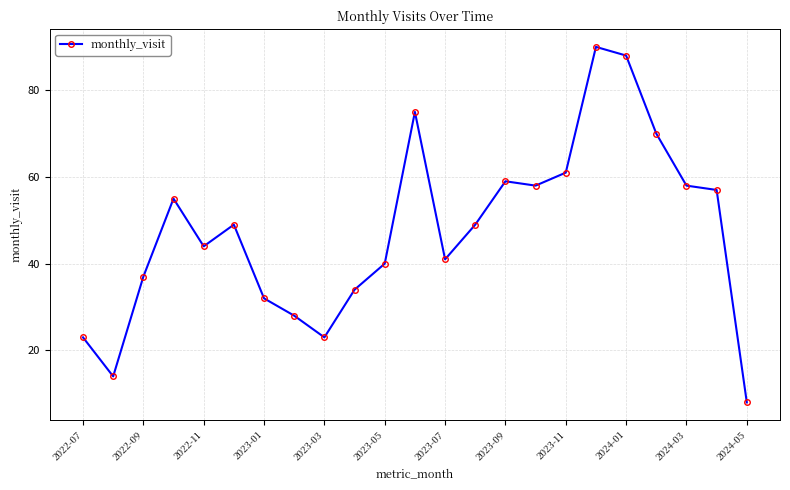

What is the average value?

48